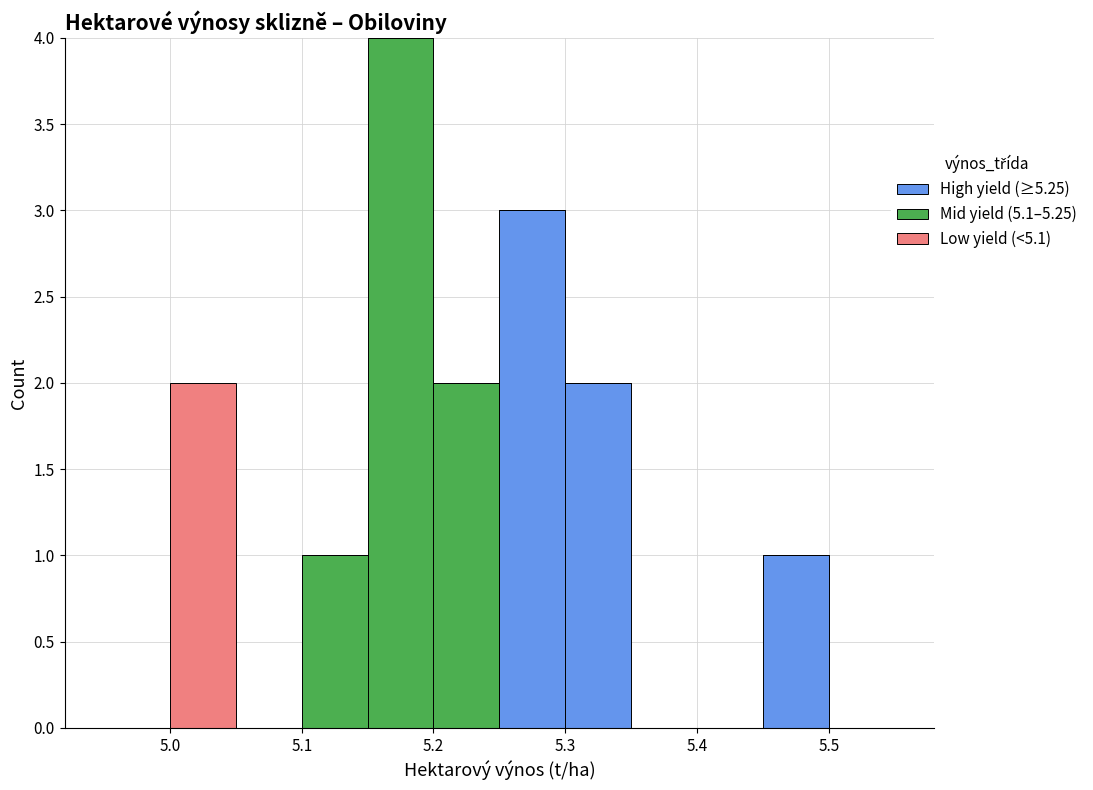

Reading left to right, list every stacked bar in this chart as the range it spans on the x-axis followed by its total height. The values are not printed on the chart, so give them approximately, as read against the axis.

4.95 to 5.00: 0
5.00 to 5.05: 2
5.05 to 5.10: 0
5.10 to 5.15: 1
5.15 to 5.20: 4
5.20 to 5.25: 2
5.25 to 5.30: 3
5.30 to 5.35: 2
5.35 to 5.40: 0
5.40 to 5.45: 0
5.45 to 5.50: 1
5.50 to 5.55: 0